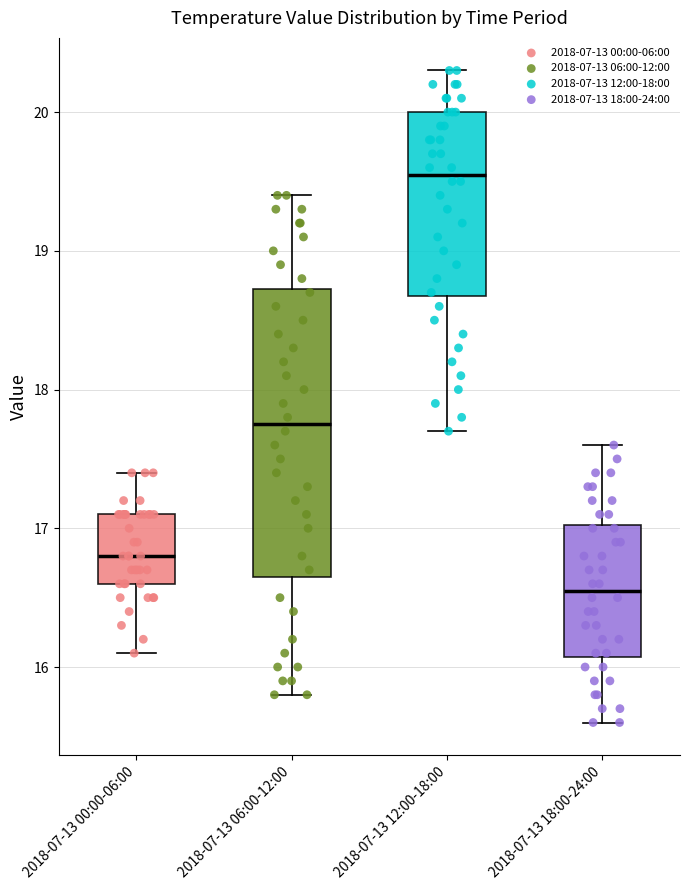

Reading left to right, read every box against the y-axis: the position of its median line, the range the box covers, and the ends of its whiskers. The values are not printed on the chart, so give them approximately, as read against the axis.

2018-07-13 00:00-06:00: median 16.8, box 16.6 to 17.1, whiskers 16.1 to 17.4
2018-07-13 06:00-12:00: median 17.8, box 16.7 to 18.7, whiskers 15.8 to 19.4
2018-07-13 12:00-18:00: median 19.6, box 18.7 to 20.0, whiskers 17.7 to 20.3
2018-07-13 18:00-24:00: median 16.6, box 16.1 to 17.0, whiskers 15.6 to 17.6